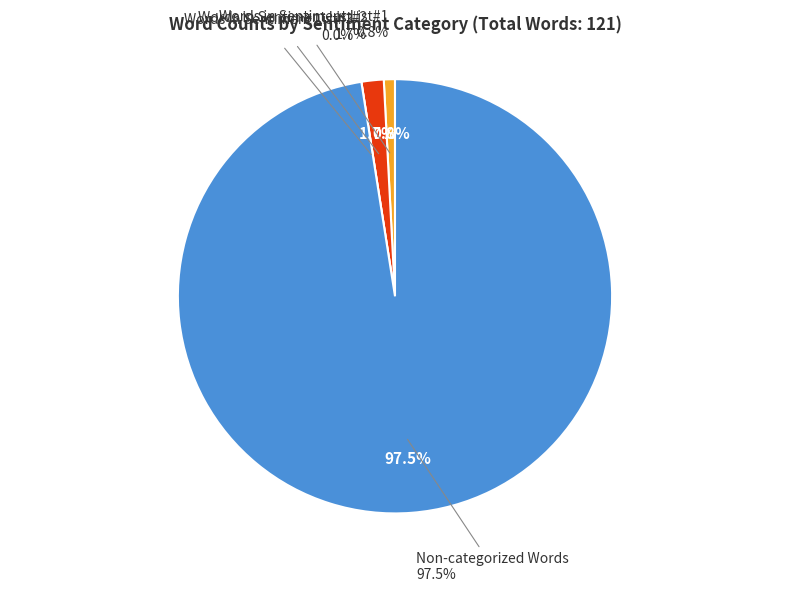

To the nearest percent, what is the difference between the largest and smallest slice percentages?

98%